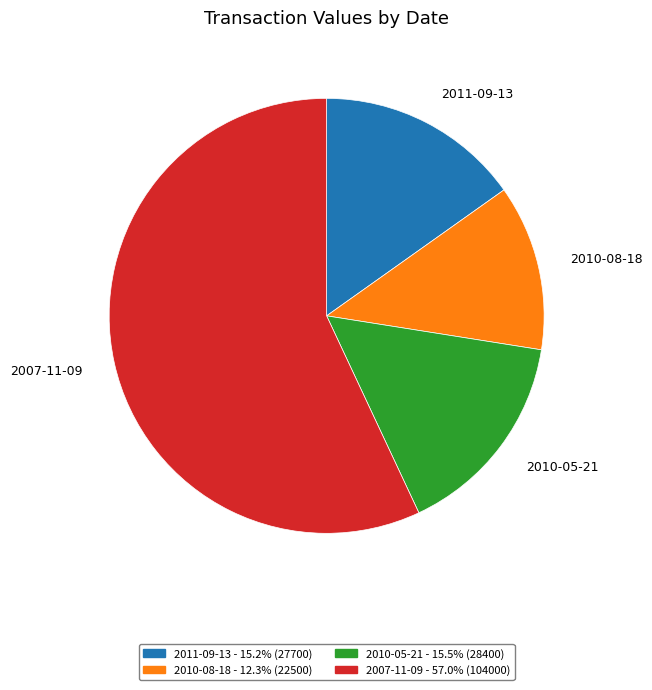

Between 2007-11-09 and 2010-08-18, which is larger?

2007-11-09